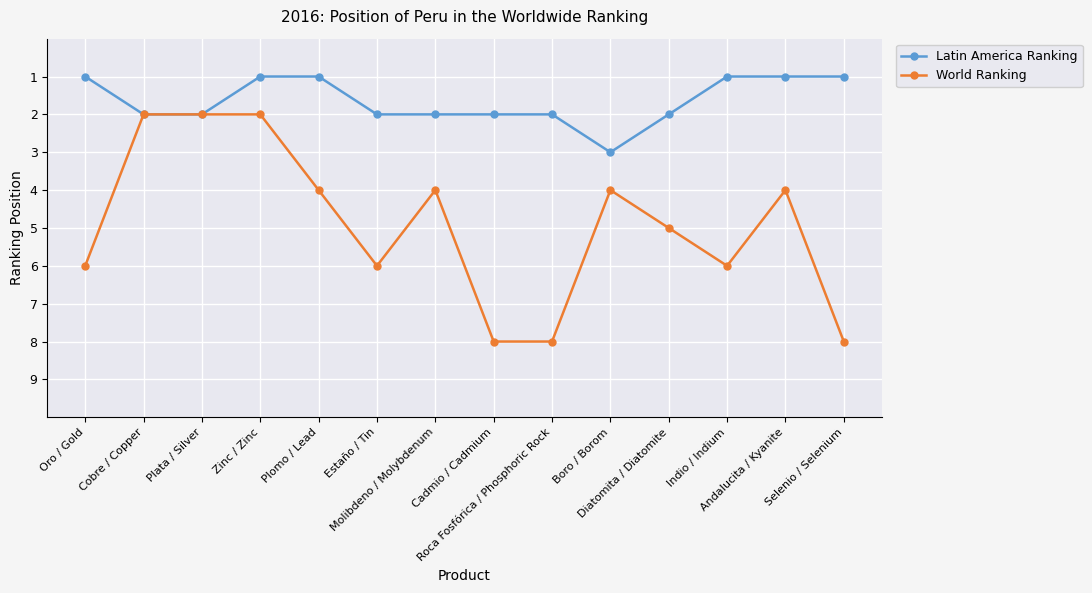

True or false: Latin America Ranking has more than 0 interior local peaks.

True